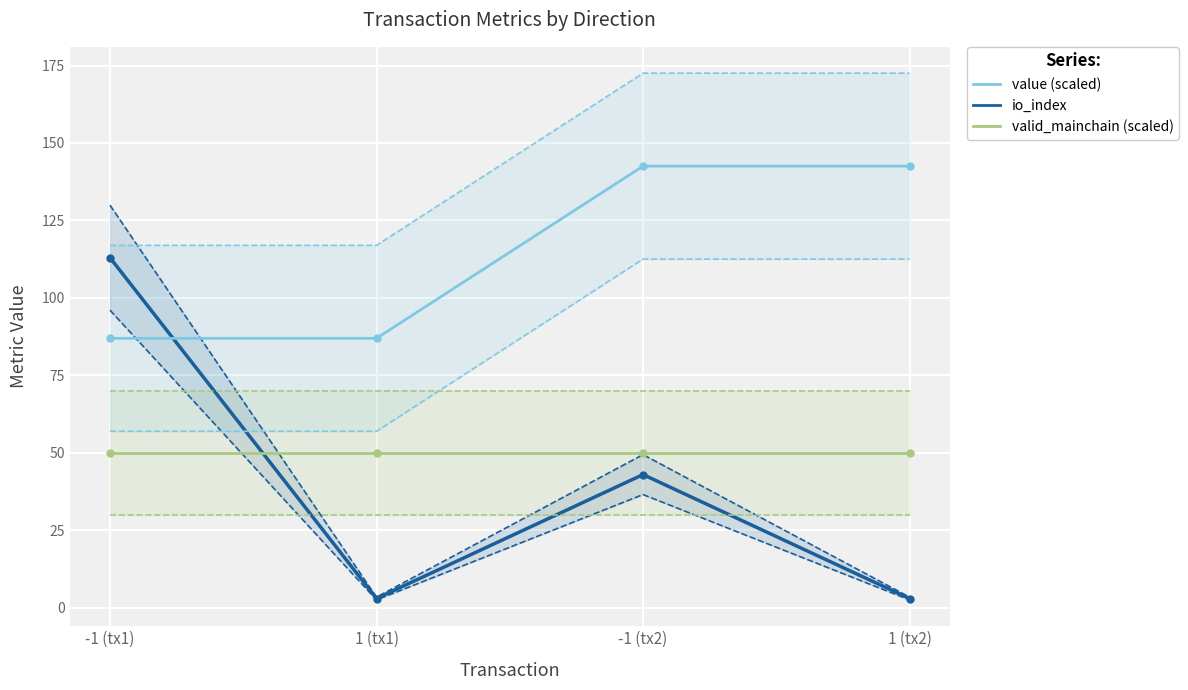

What is the average value of the io_index series?

40.5